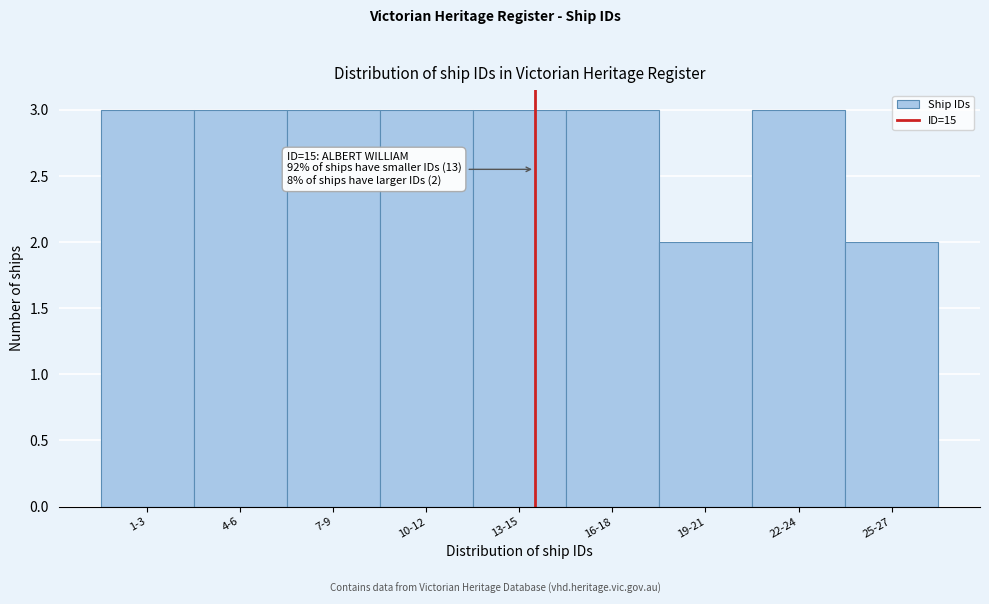

Reading right to left, what are all the values shown in this chart?

2	3	2	3	3	3	3	3	3